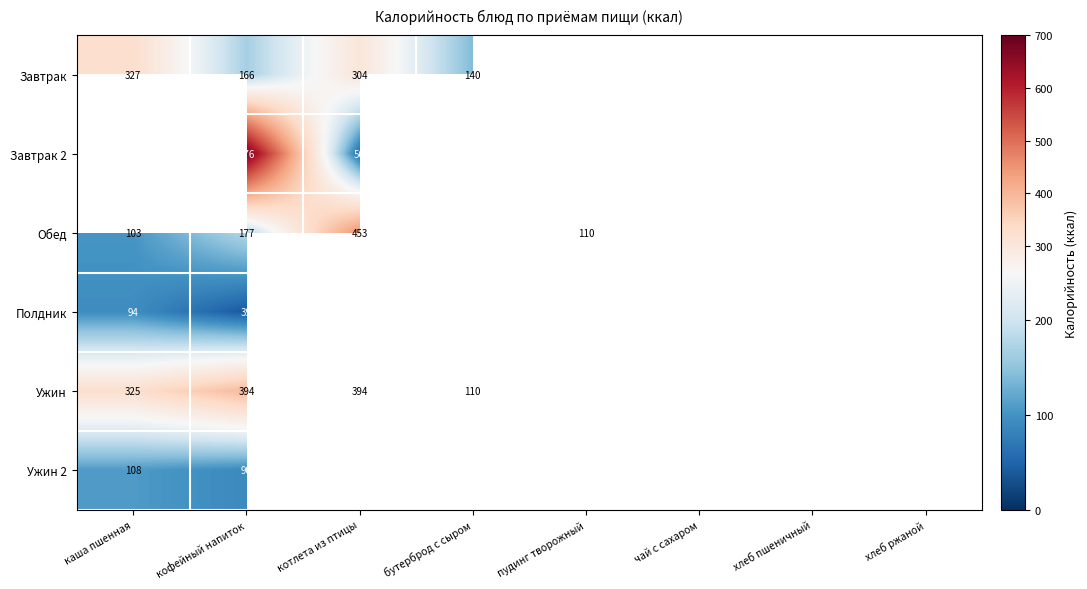

What is the difference between the Обед values at котлета из птицы and кофейный напиток?

276